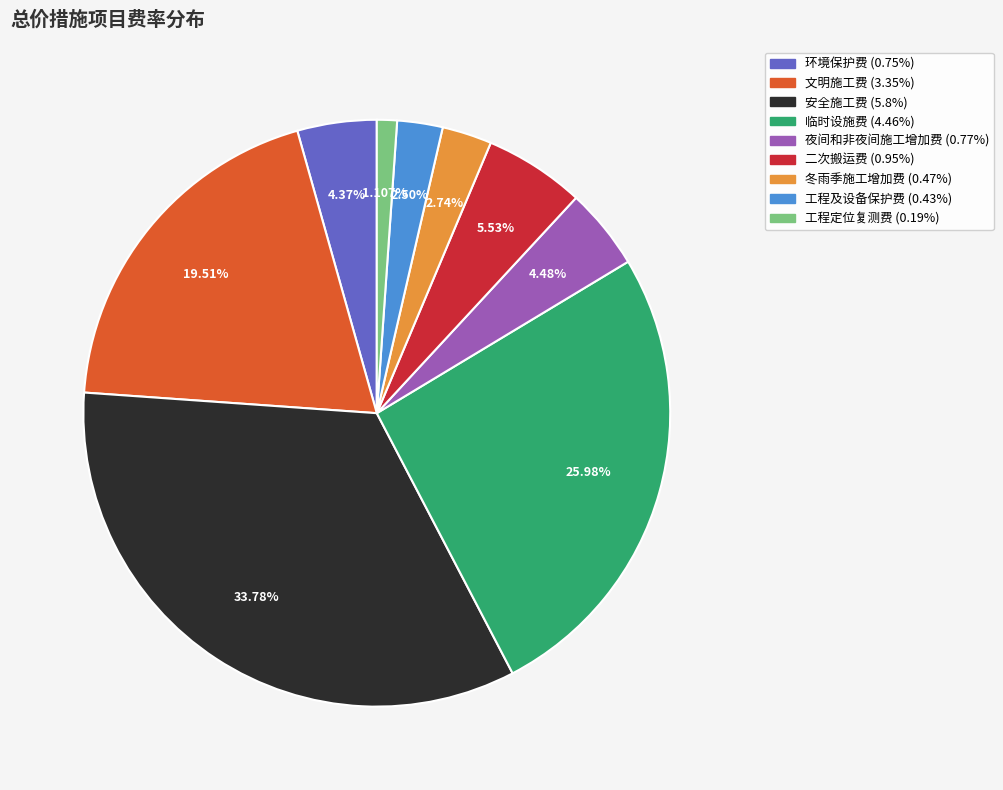

Which has a higher value, 环境保护费 or 工程及设备保护费?

环境保护费